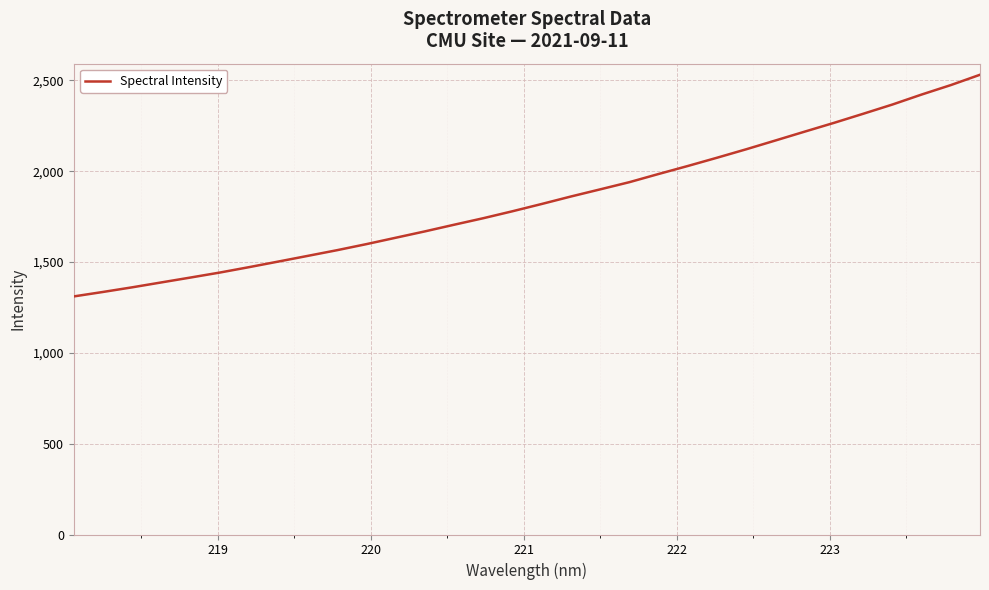

What is the difference between the second highest and second lowest values?

1138.9